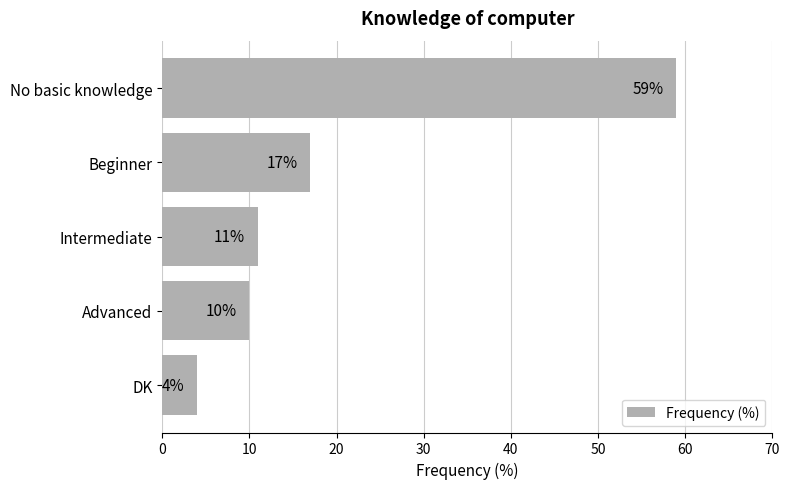

List the labels in order of value, smallest first.

DK, Advanced, Intermediate, Beginner, No basic knowledge